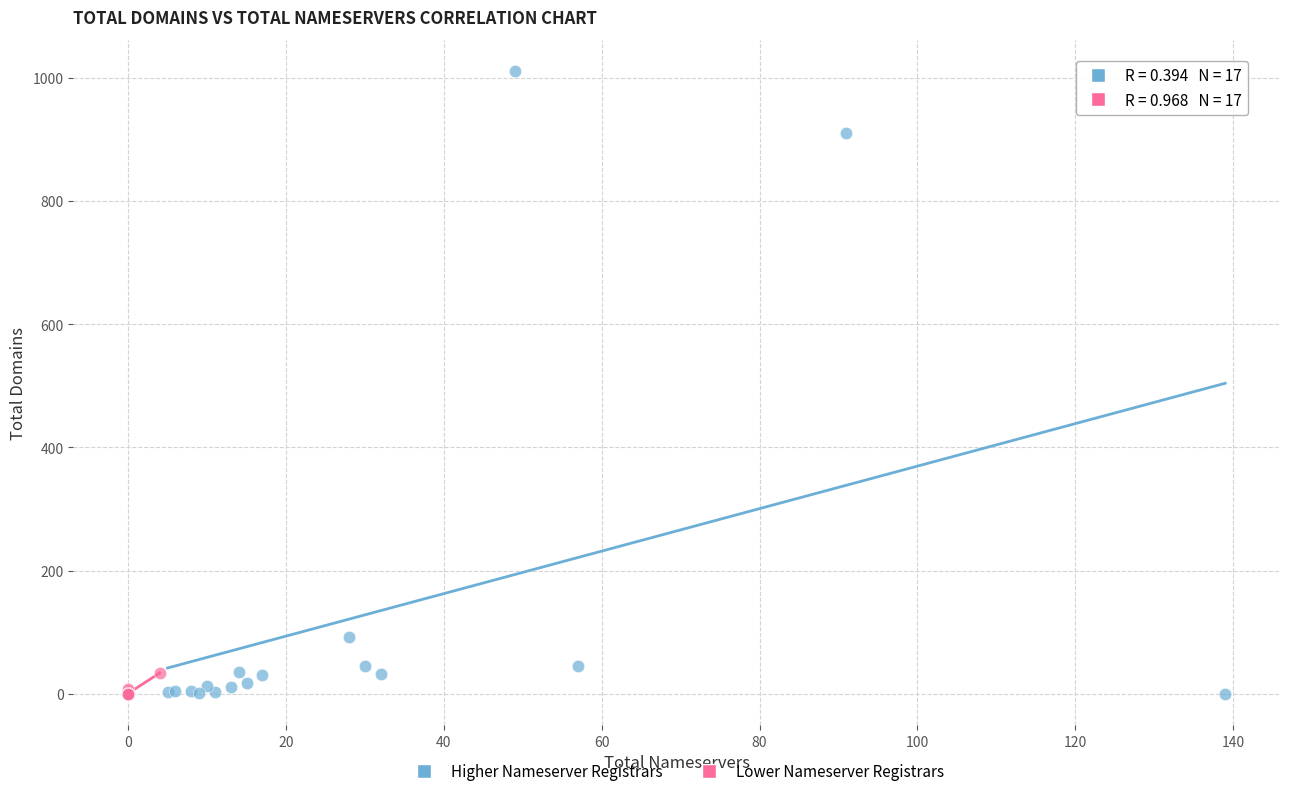

Which series contains the highest Y value?

Higher Nameserver Registrars